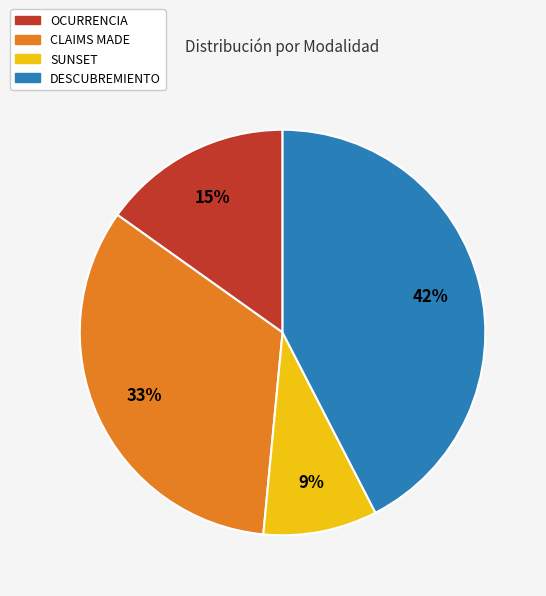

Does any single category account for the majority?

No